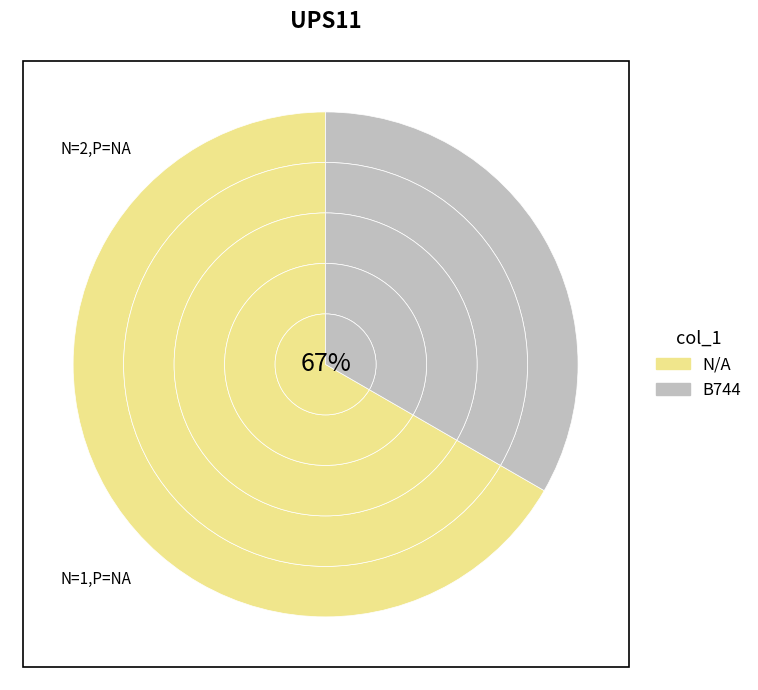

Is there a majority slice in this chart?

Yes